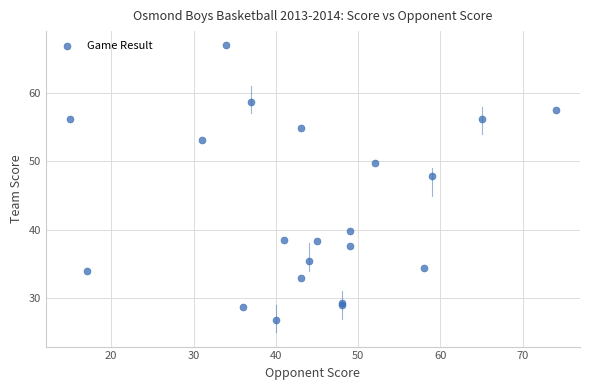

What Y value in the scatter plot is closest to 46?

47.9